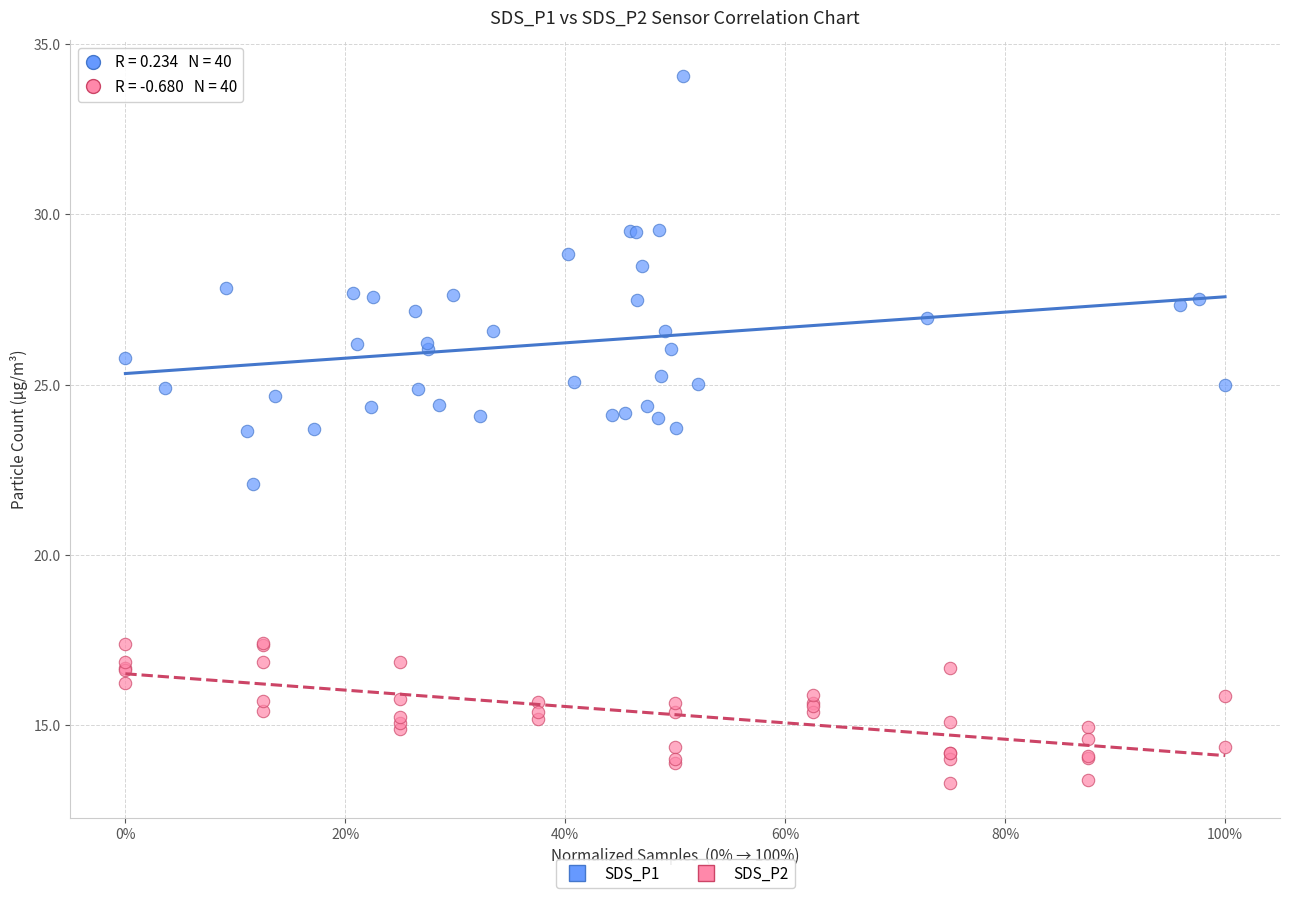

What are all the series names shown in the legend?

SDS_P1, SDS_P2